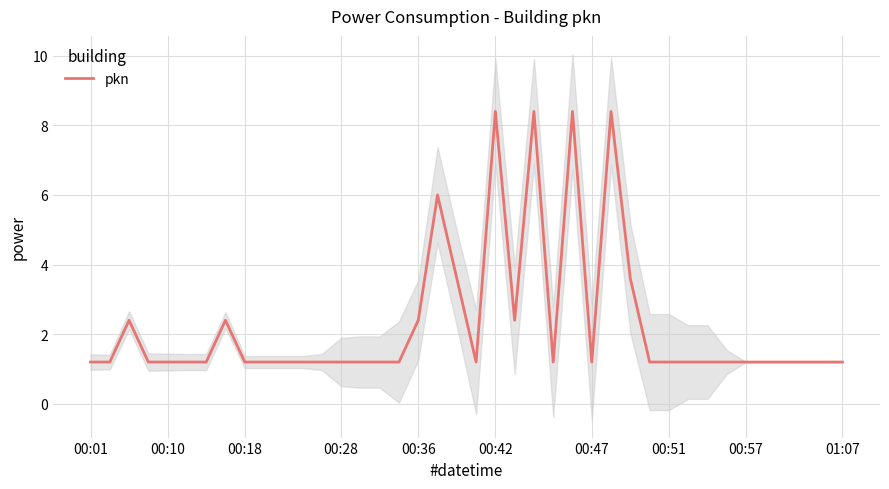

What is the minimum value for pkn?

1.2